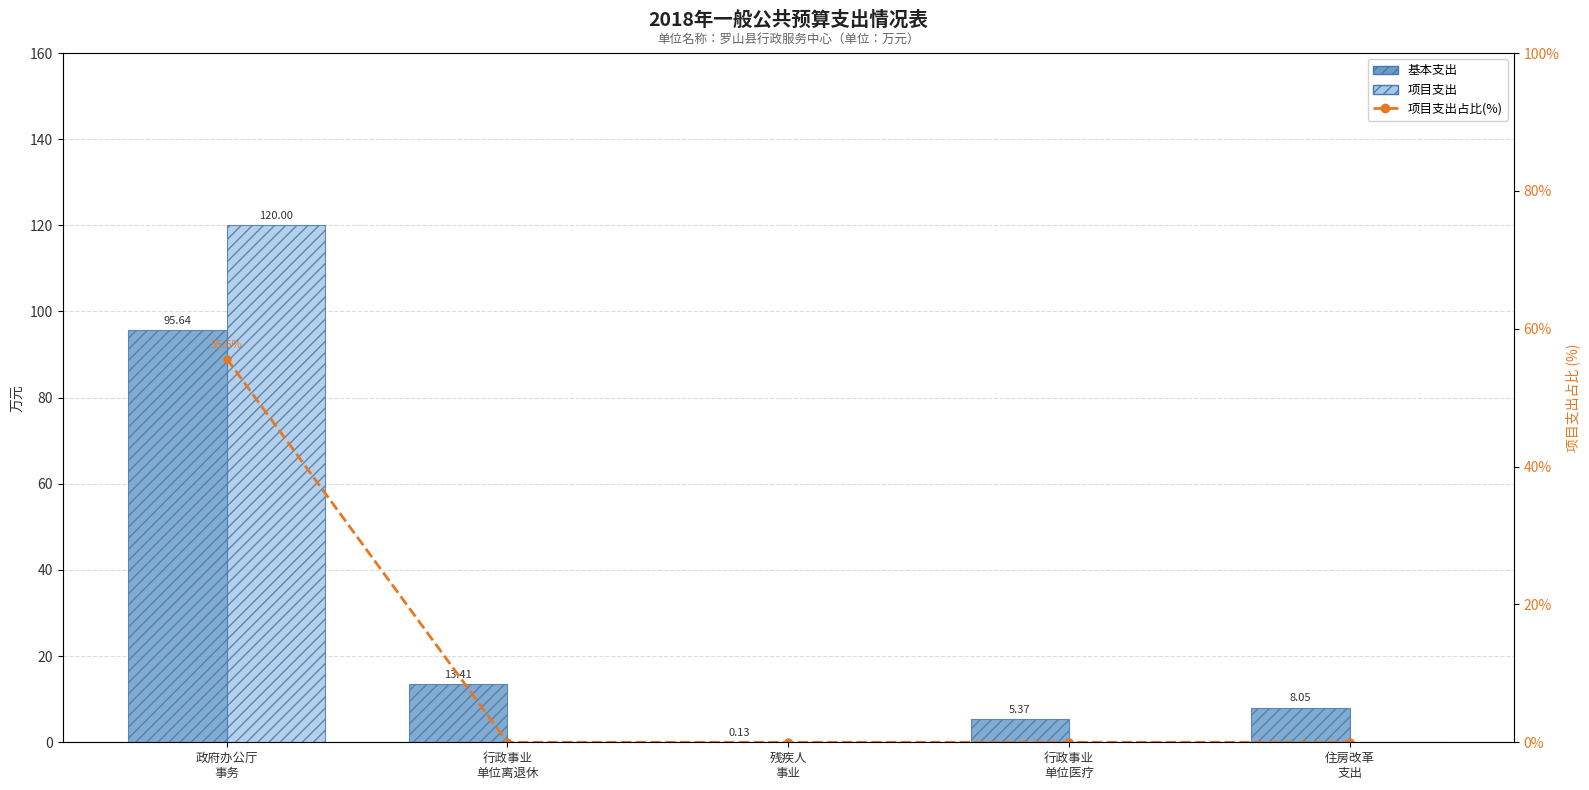

Reading right to left, list all the values displayed in this chart.

基本支出: 住房改革
支出=8.0	行政事业
单位医疗=5.4	残疾人
事业=0.1	行政事业
单位离退休=13.4	政府办公厅
事务=95.6
项目支出: 住房改革
支出=0.0	行政事业
单位医疗=0.0	残疾人
事业=0.0	行政事业
单位离退休=0.0	政府办公厅
事务=120.0
项目支出占比(%): 住房改革
支出=0.0	行政事业
单位医疗=0.0	残疾人
事业=0.0	行政事业
单位离退休=0.0	政府办公厅
事务=55.6